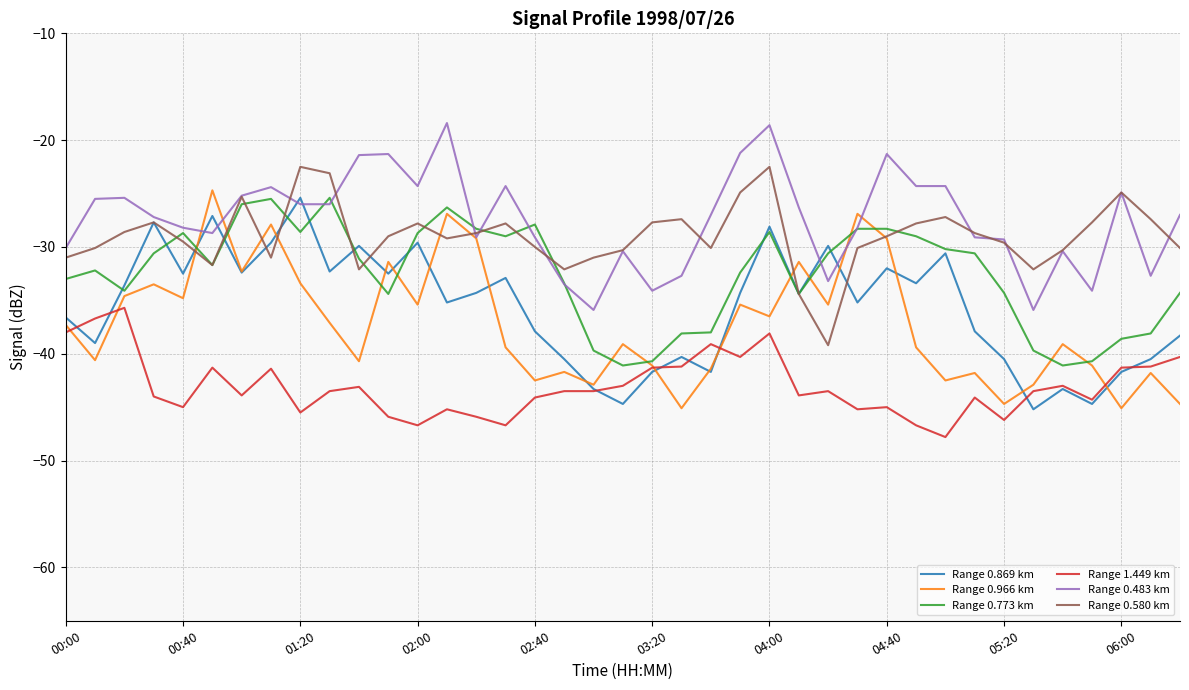

True or false: Range 1.449 km and Range 0.580 km intersect in this chart.

False